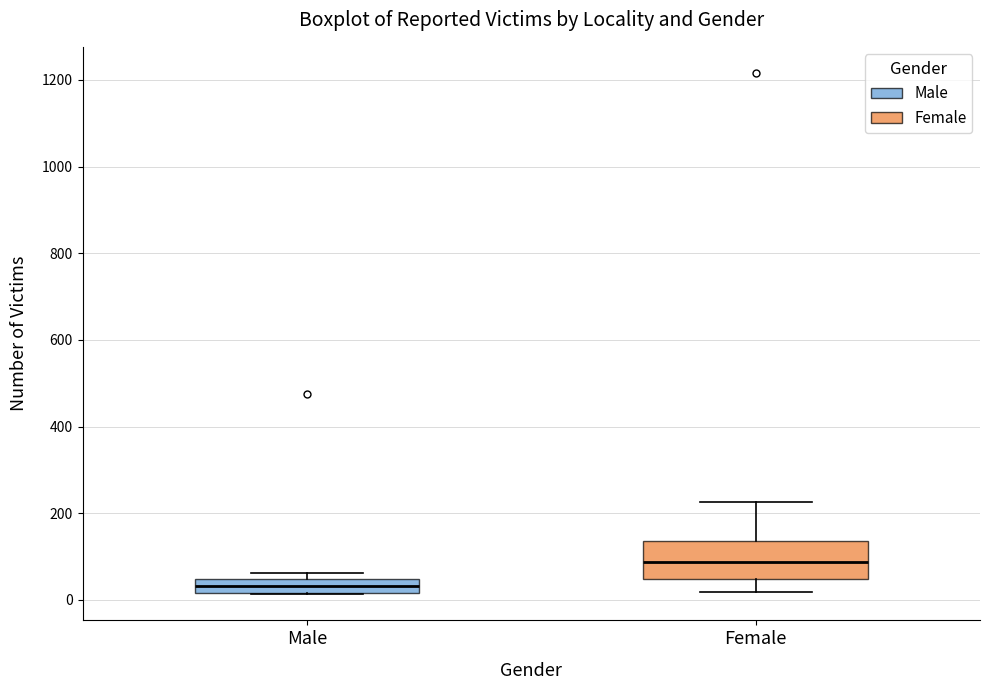

Which box's median line is the lowest?

Male